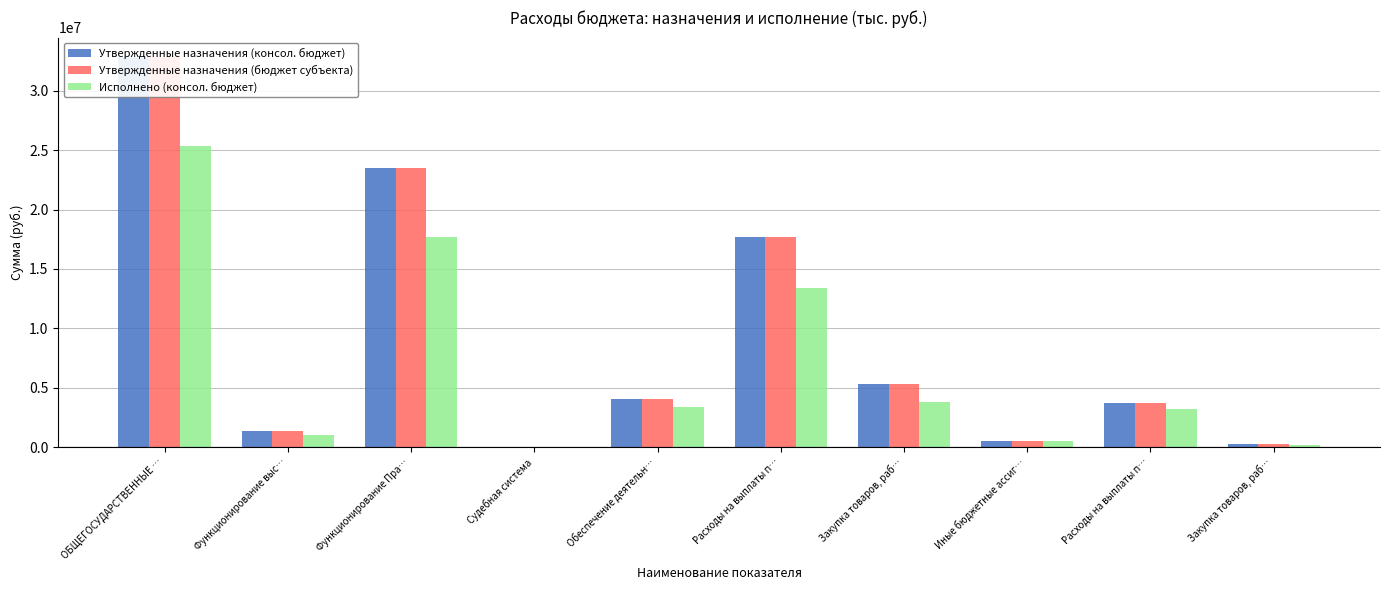

Reading right to left, list all the values displayed in this chart.

Утвержденные назначения (консол. бюджет): Закупка товаров, раб…=308607.0	Расходы на выплаты п…=3762912.0	Иные бюджетные ассиг…=539170.0	Закупка товаров, раб…=5328432.0	Расходы на выплаты п…=17658537.2	Обеспечение деятельн…=4075319.0	Судебная система=5980.0	Функционирование Пра…=23526139.2	Функционирование выс…=1384101.0	ОБЩЕГОСУДАРСТВЕННЫЕ …=32816075.2
Утвержденные назначения (бюджет субъекта): Закупка товаров, раб…=308607.0	Расходы на выплаты п…=3762912.0	Иные бюджетные ассиг…=539170.0	Закупка товаров, раб…=5328432.0	Расходы на выплаты п…=17658537.2	Обеспечение деятельн…=4075319.0	Судебная система=5980.0	Функционирование Пра…=23526139.2	Функционирование выс…=1384101.0	ОБЩЕГОСУДАРСТВЕННЫЕ …=32816075.2
Исполнено (консол. бюджет): Закупка товаров, раб…=230479.1	Расходы на выплаты п…=3194214.2	Иные бюджетные ассиг…=526875.8	Закупка товаров, раб…=3778845.2	Расходы на выплаты п…=13370070.2	Обеспечение деятельн…=3427897.3	Судебная система=0.0	Функционирование Пра…=17675791.2	Функционирование выс…=995622.4	ОБЩЕГОСУДАРСТВЕННЫЕ …=25372107.2